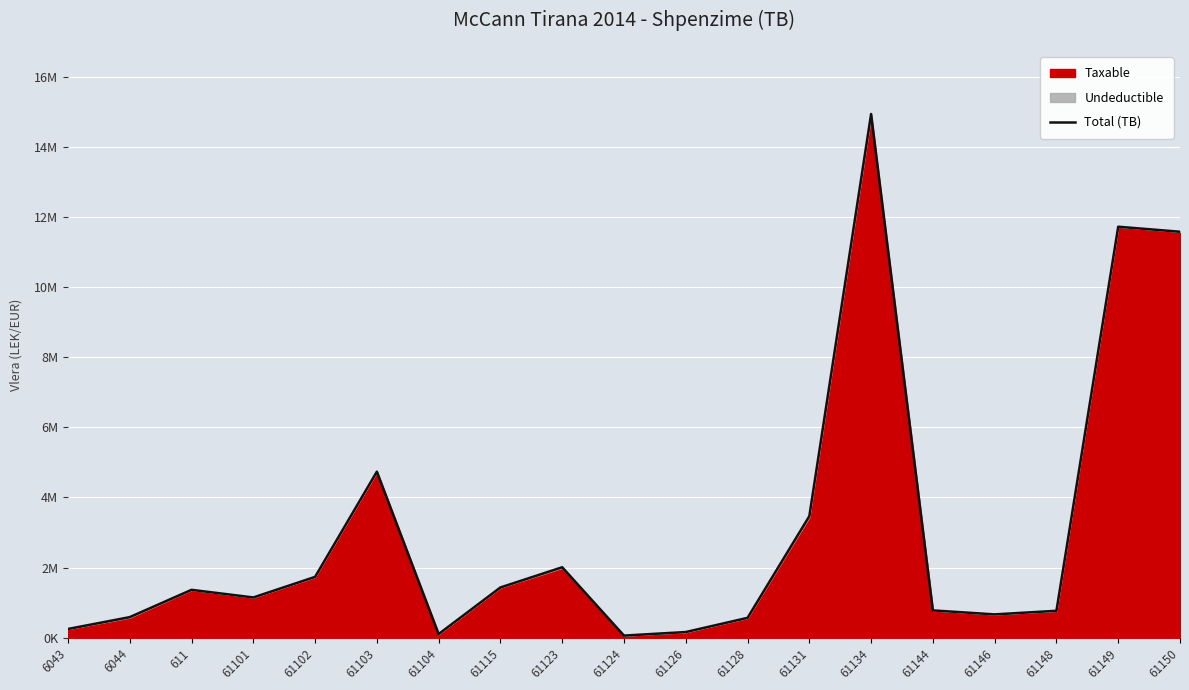

Which category has the lowest value across all series?

61124